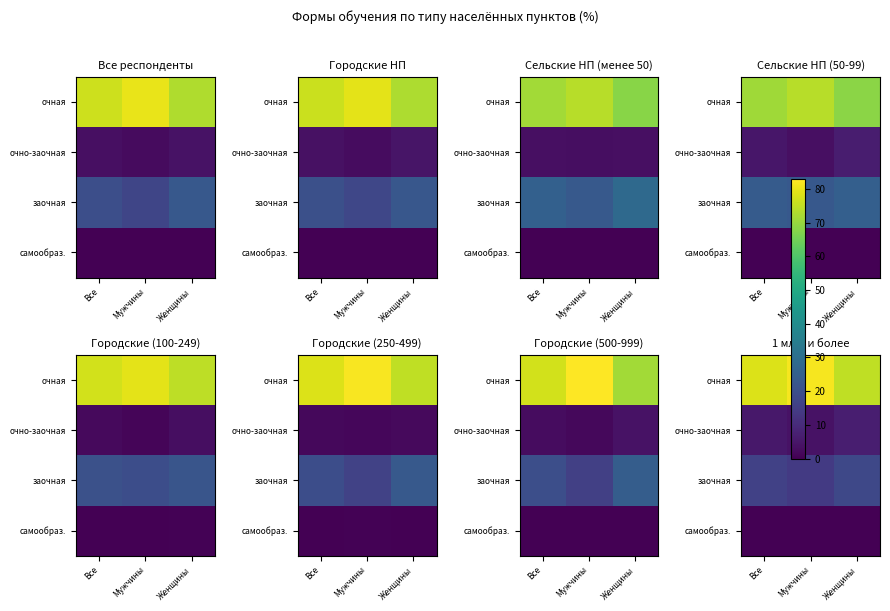

List the series in order of their peak value, highest first.

очная, заочная, очно-заочная, самообраз.